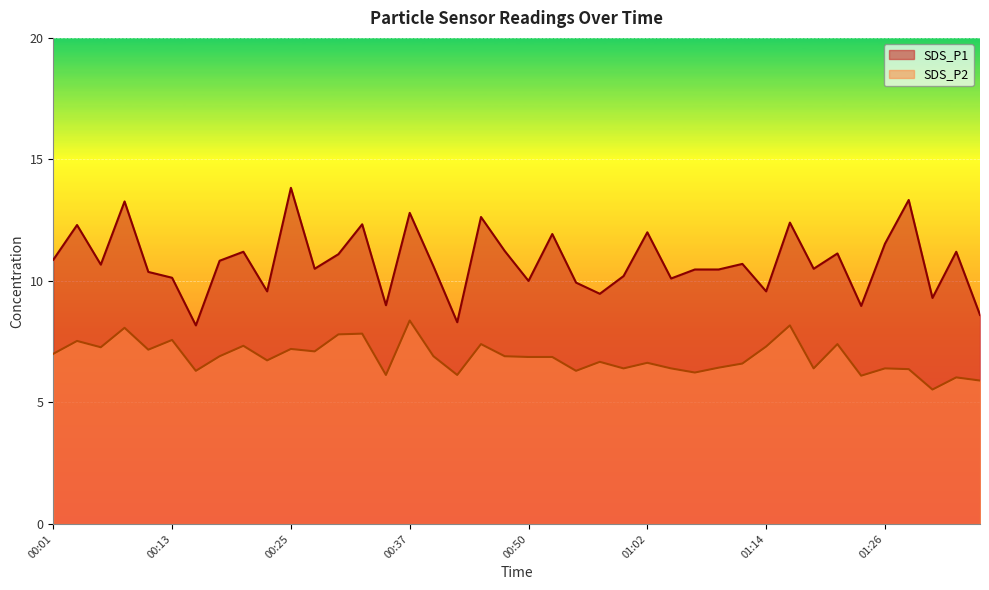

Which series has the largest range (max minus min)?

SDS_P1